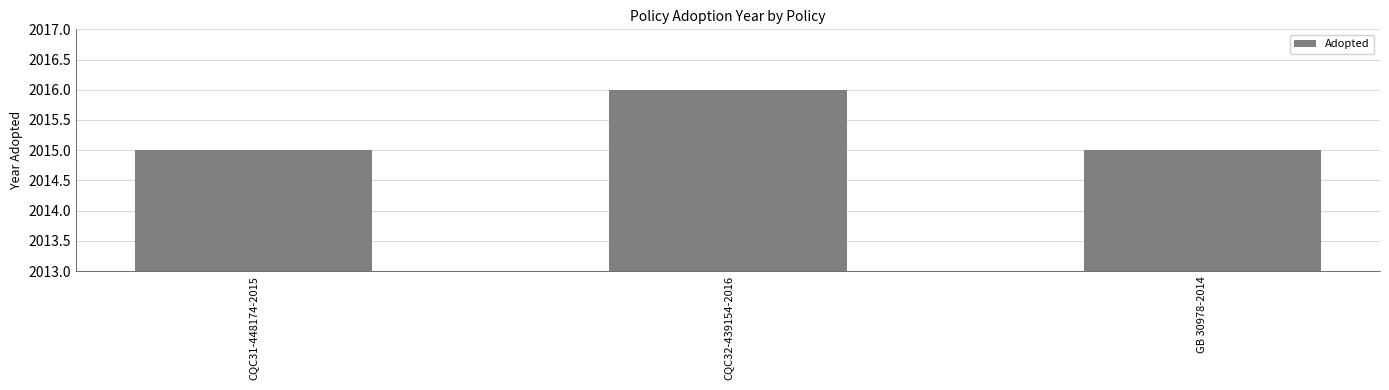

How many bars are there in total?

3